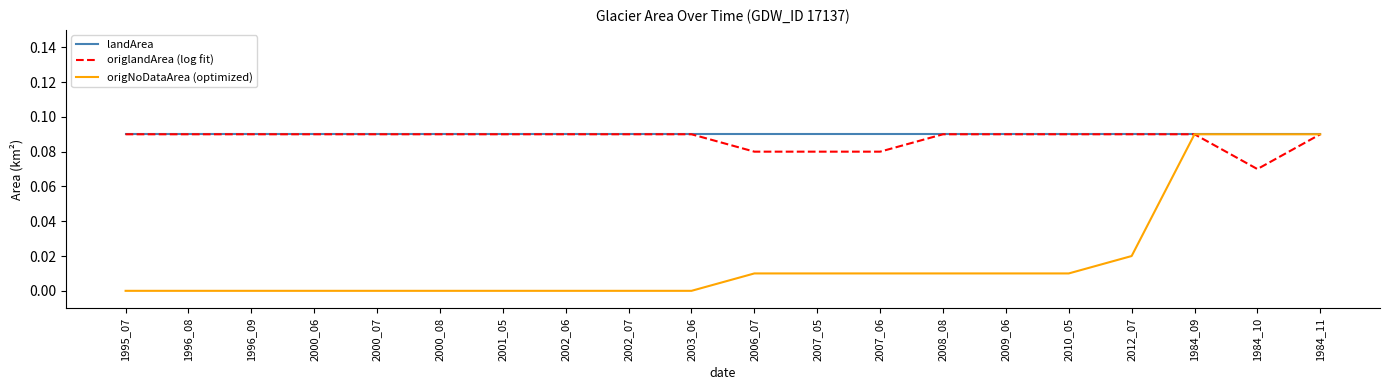

Which series has the largest range (max minus min)?

origNoDataArea (optimized)